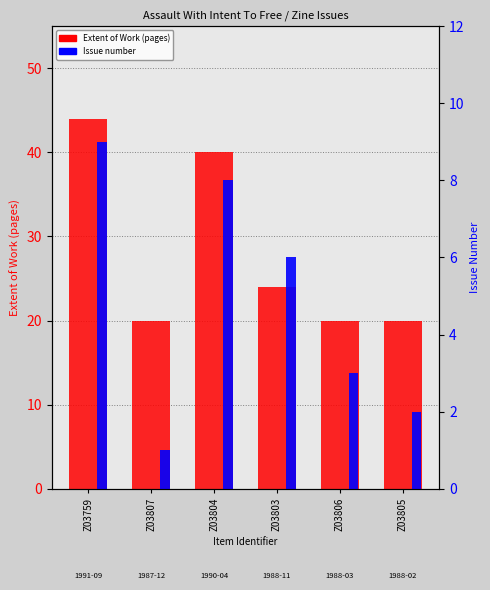

What position from the right is Z03803?

3